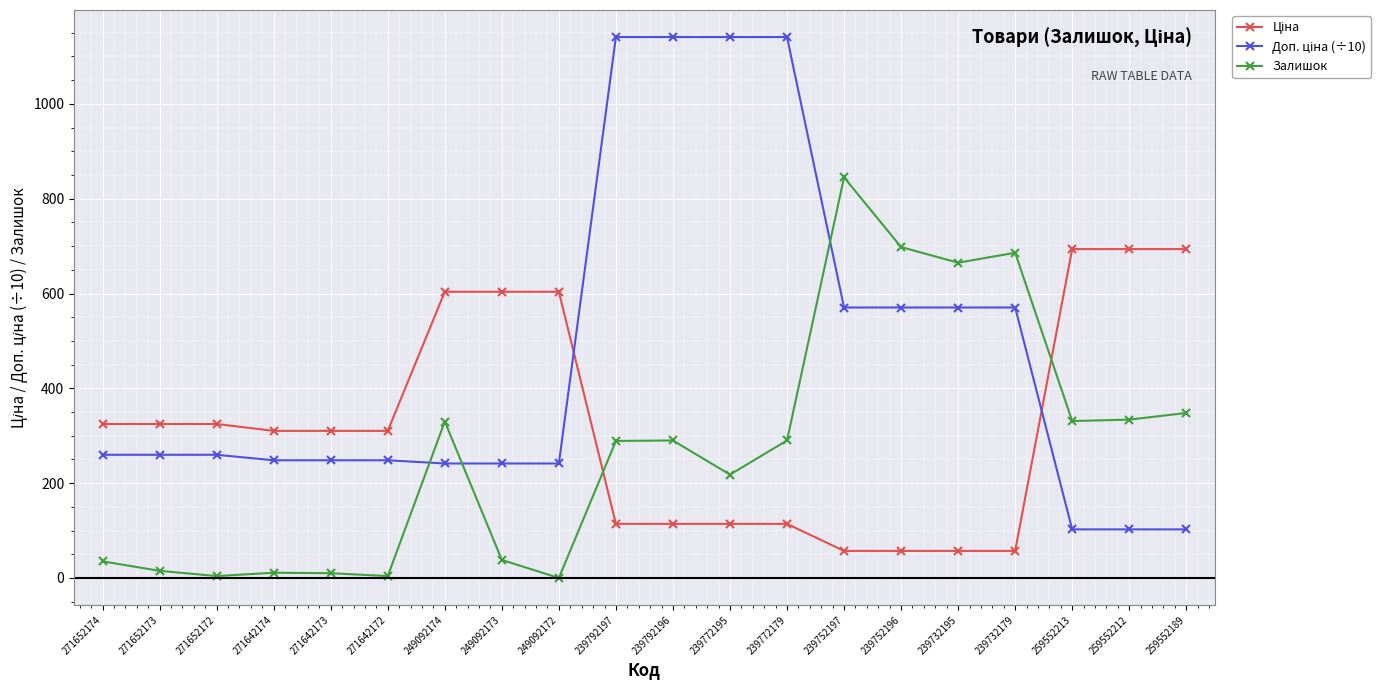

What is the label of the 15th point from the right?

271642172